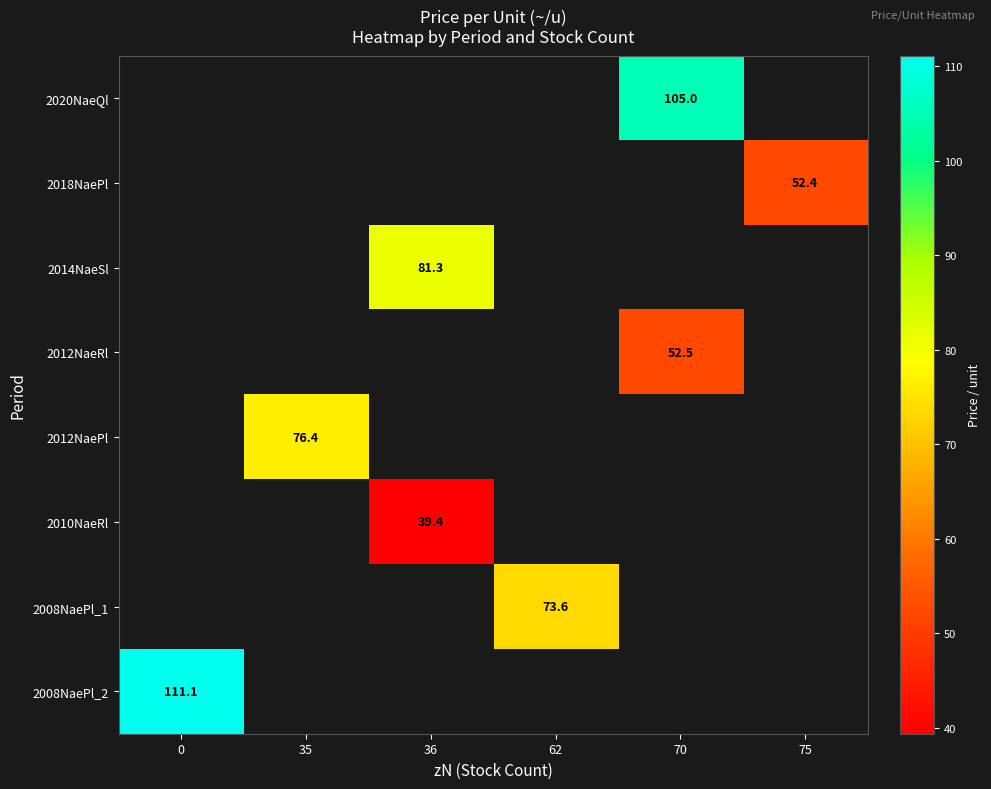

Which category has the lowest value across all series?

36